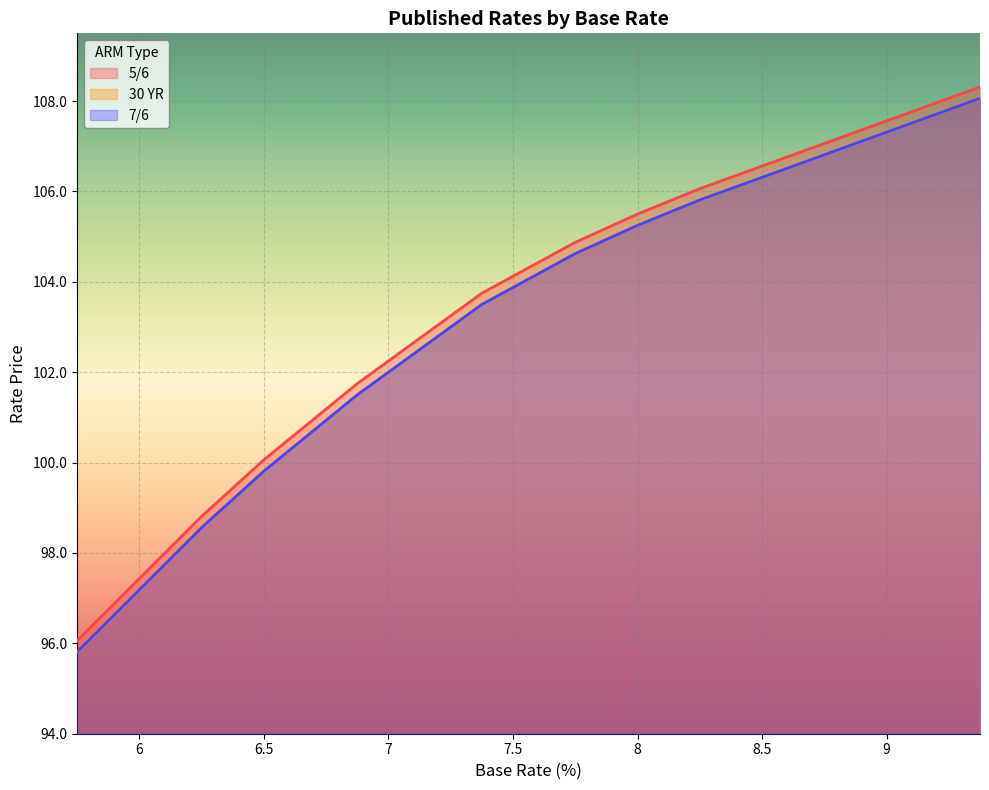

Where is 7/6 nearest to the value 101?

6.75